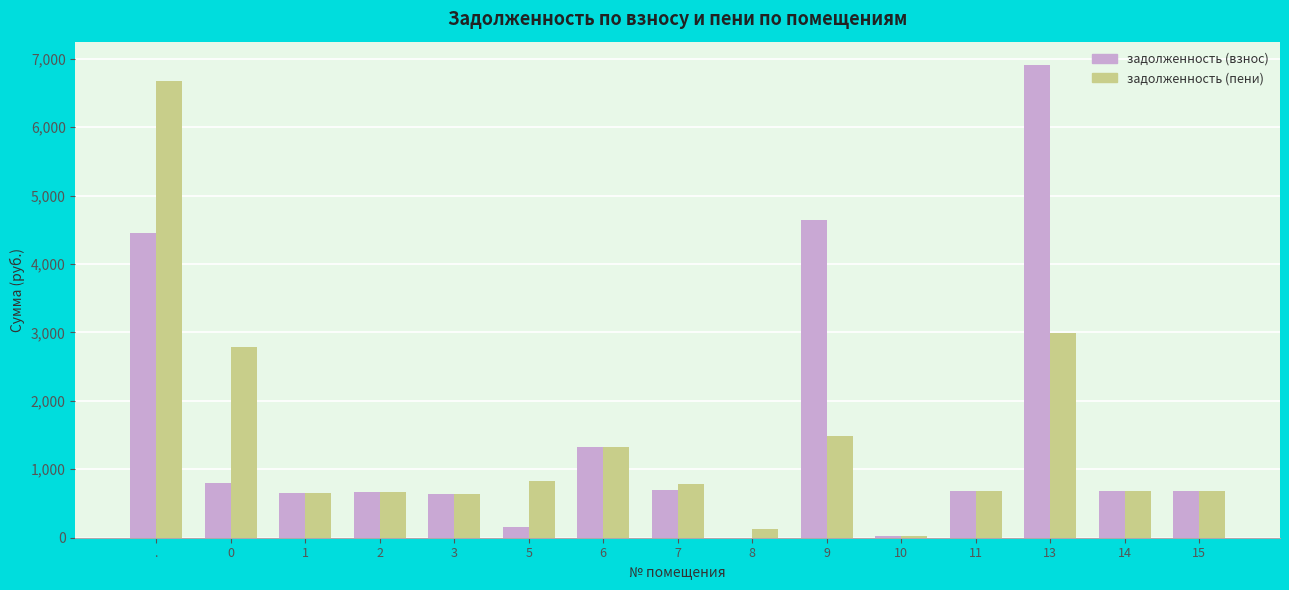

Which series has the widest spread of values?

задолженность (взнос)